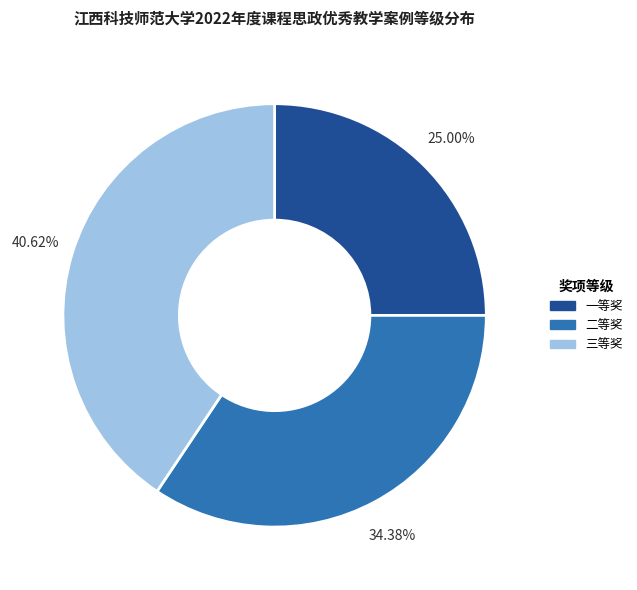

The 一等奖 slice represents 16% of the pie. True or false?

False